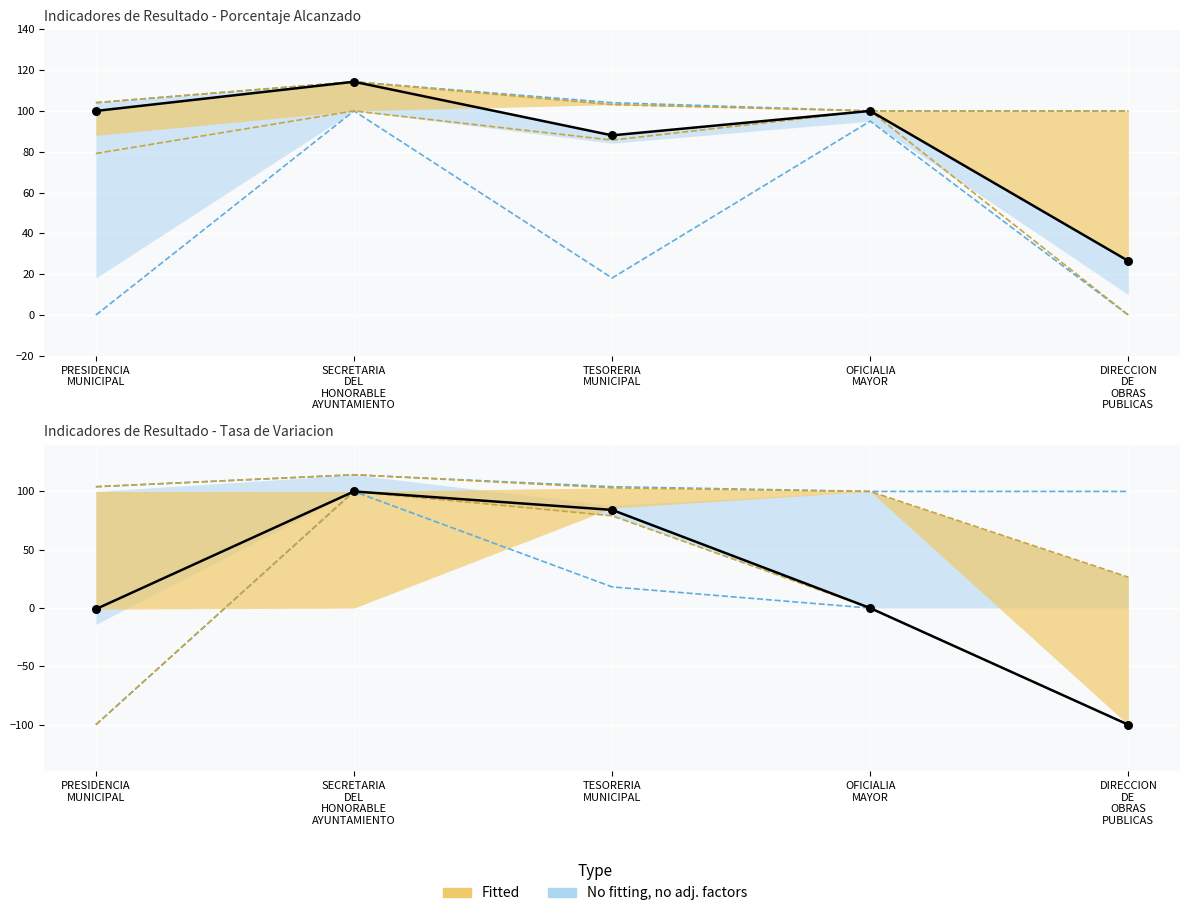

What is the total value across all series at DIRECCION DE OBRAS PUBLICAS?

253.0